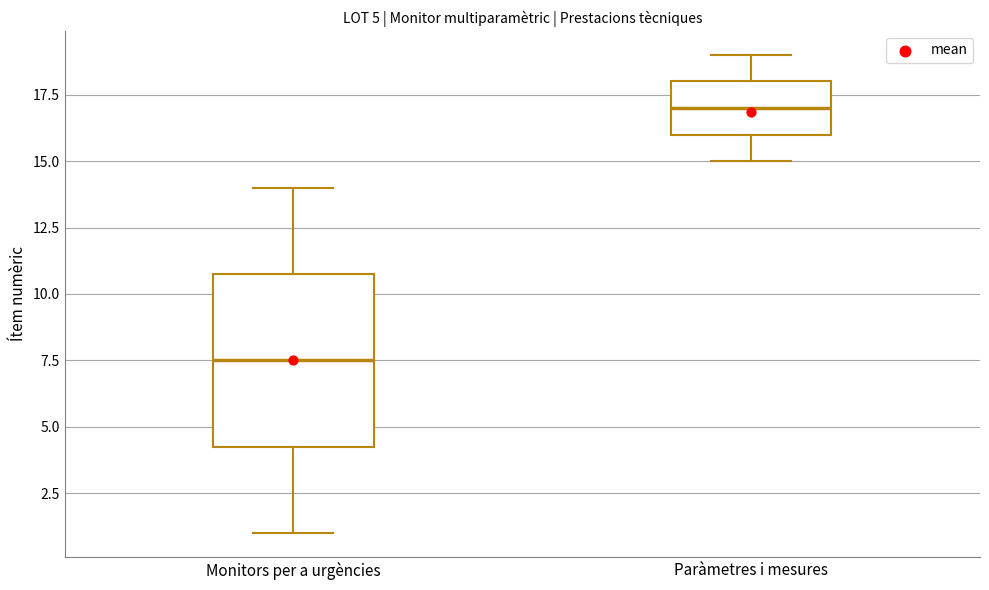

Which box's median line is the highest?

Paràmetres i mesures